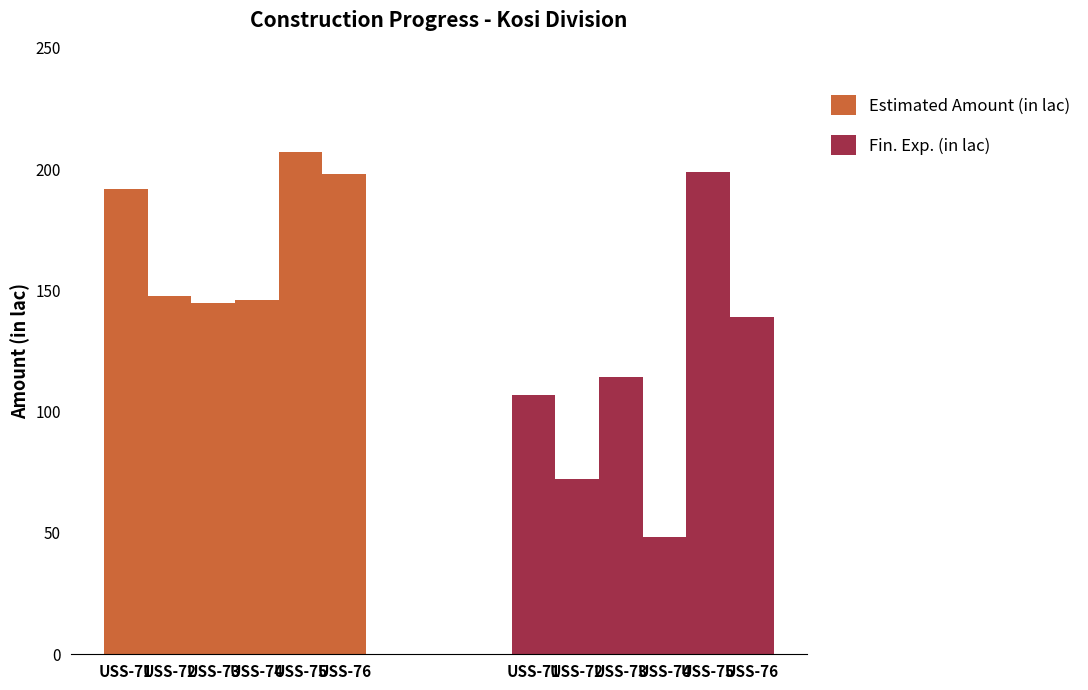

The value of Fin. Exp. (in lac) at USS-76 is 221.2. True or false?

False